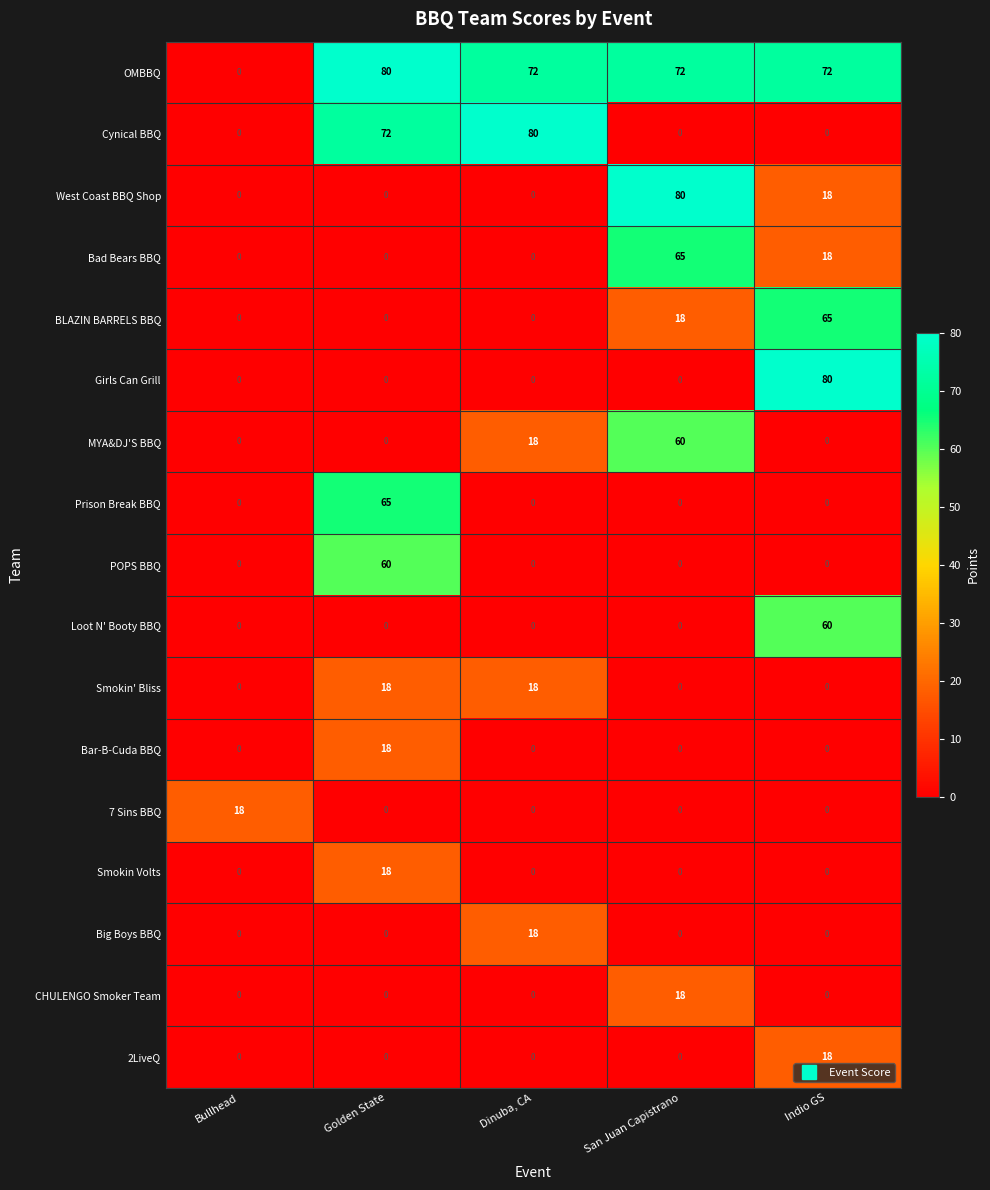

At which category is the sum across all series the highest?

Golden State